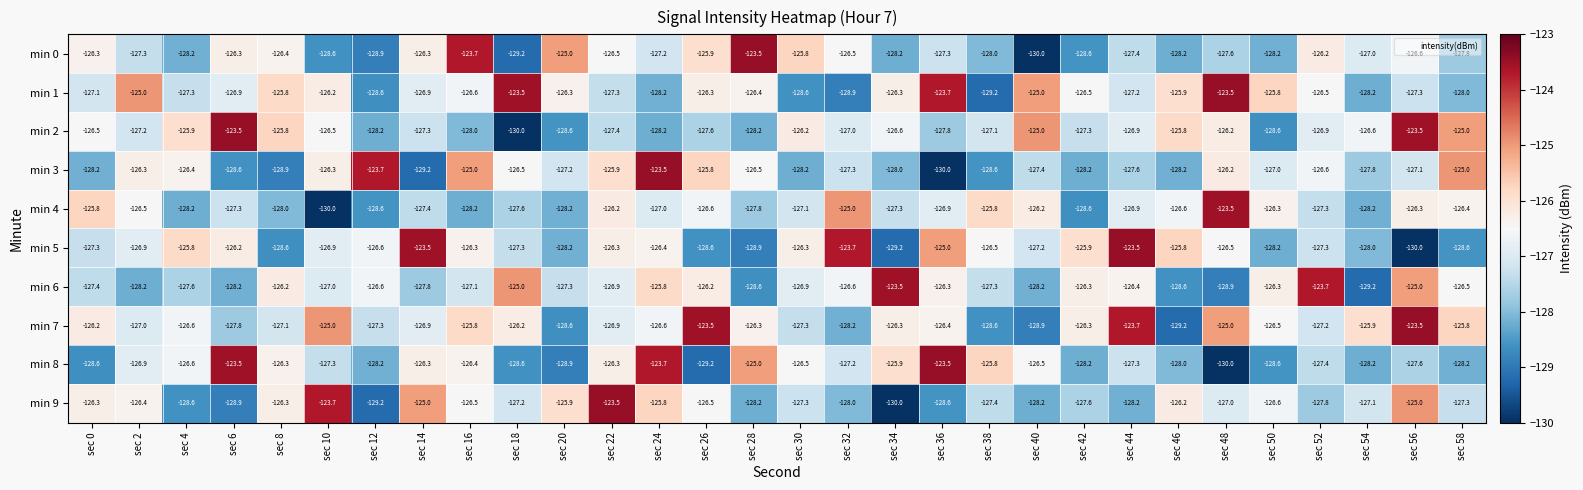

At which label does min 4 first exceed -127?

sec 0